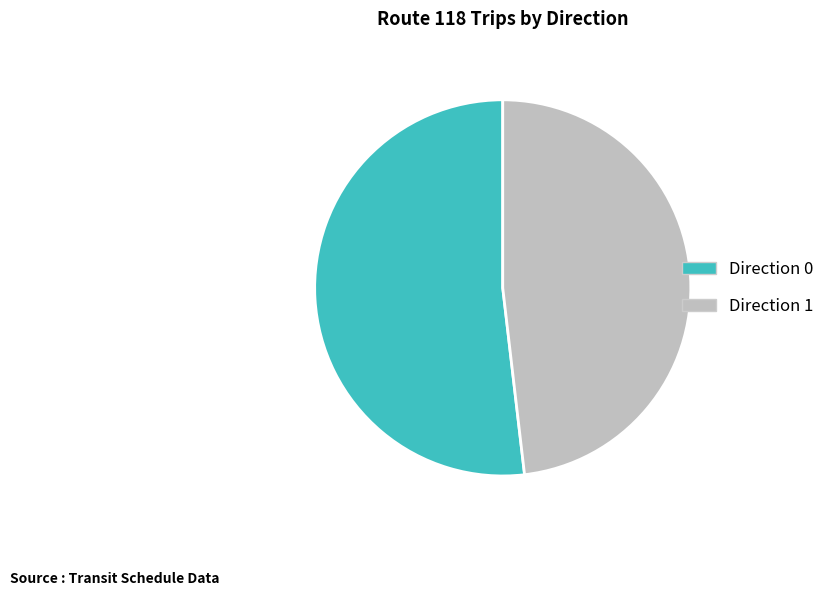

The Direction 0 slice represents 52% of the pie. True or false?

True